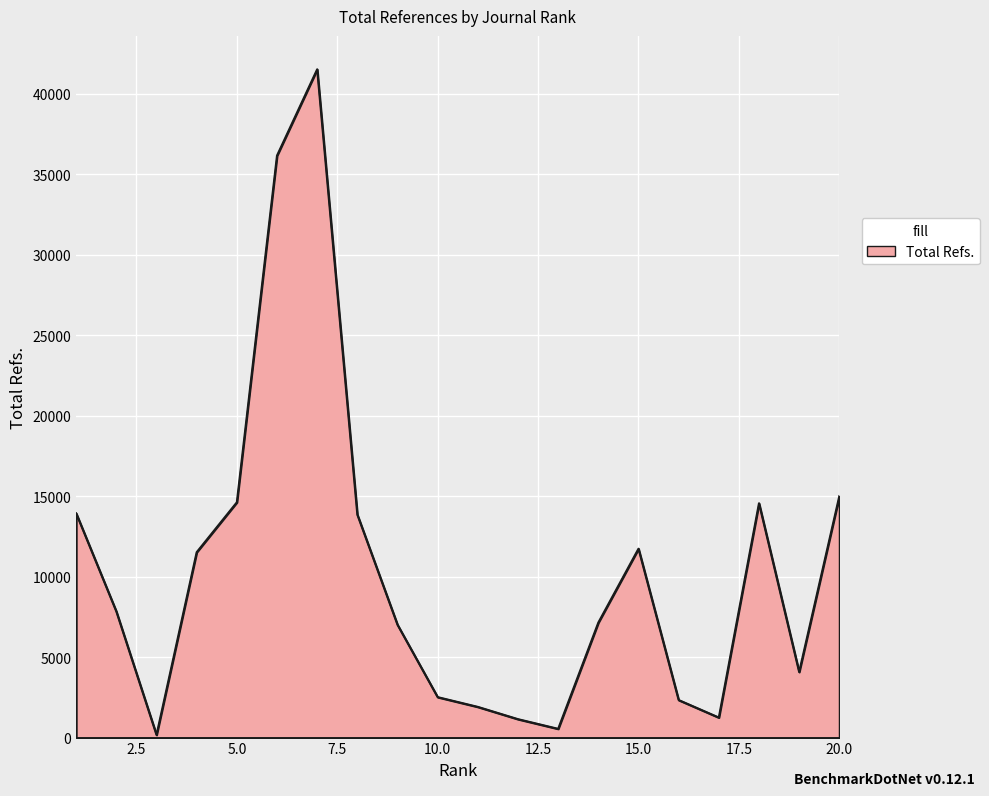

What is the maximum value shown in the chart?

41513